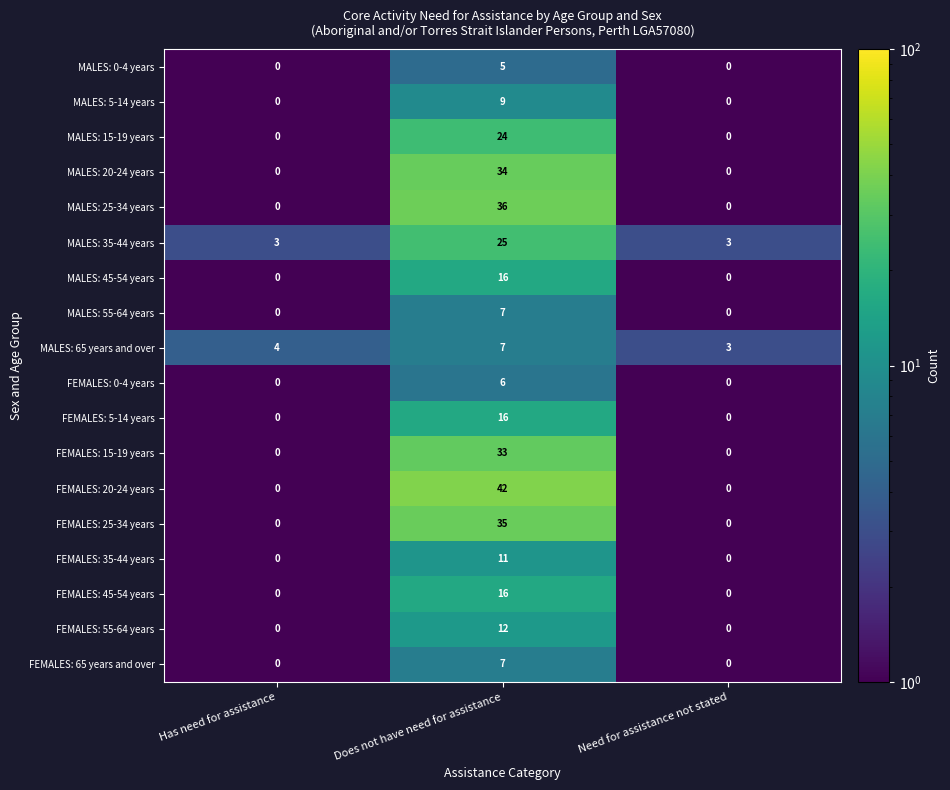

What is the total value across all series at Has need for assistance?

7